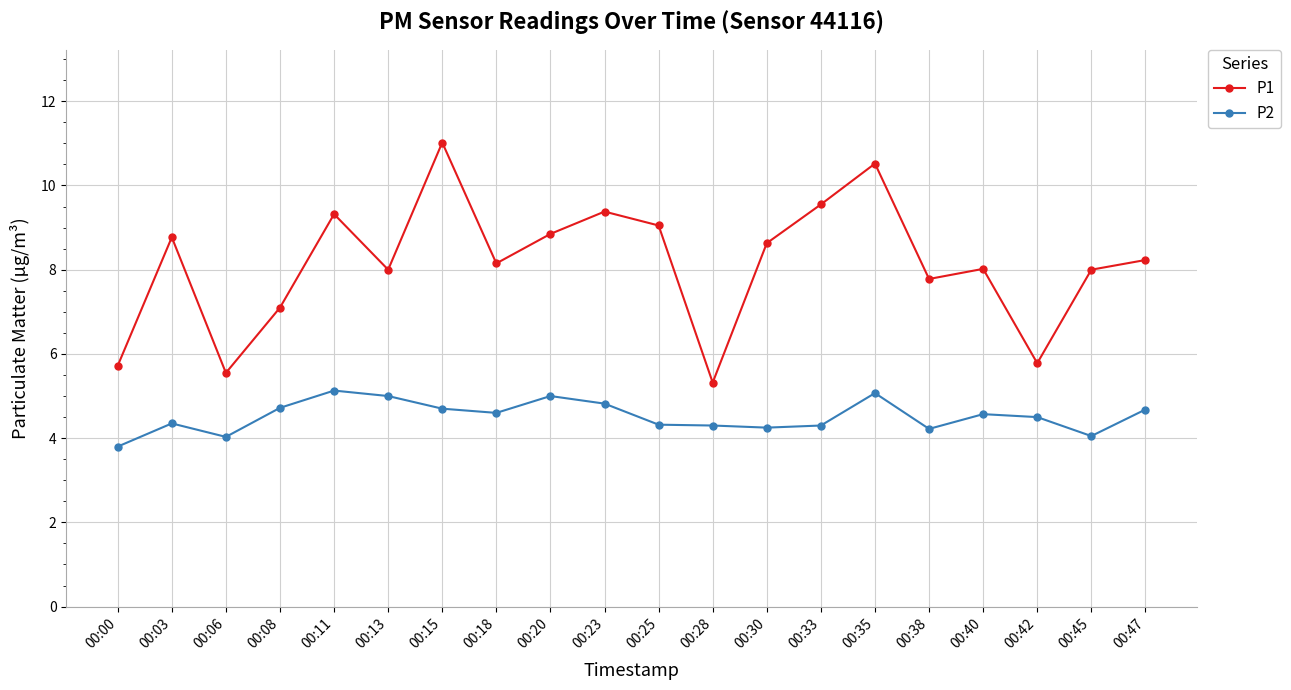

What is the sum of the P2 values at 00:47 and 00:08?

9.4